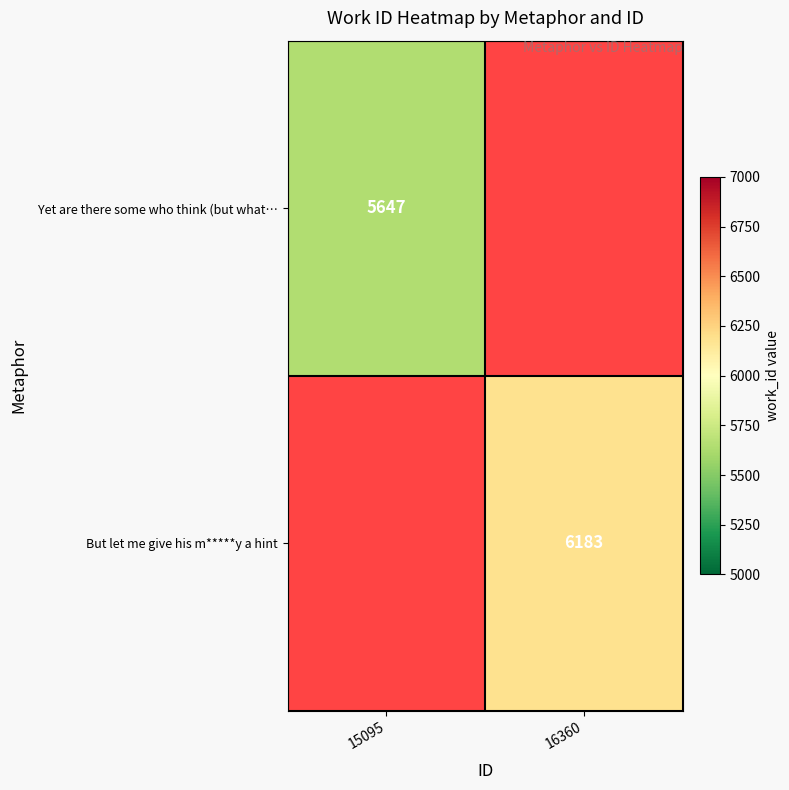

The Yet are there some who think (but what… series shows 3197 at 15095. True or false?

False